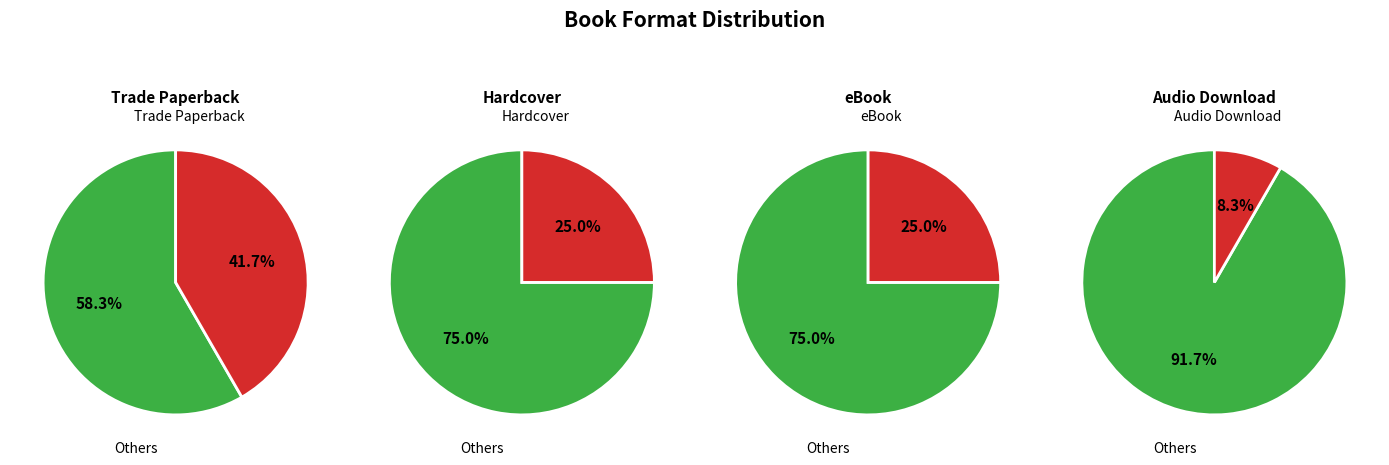

To the nearest percent, what is the average slice percentage?

25%